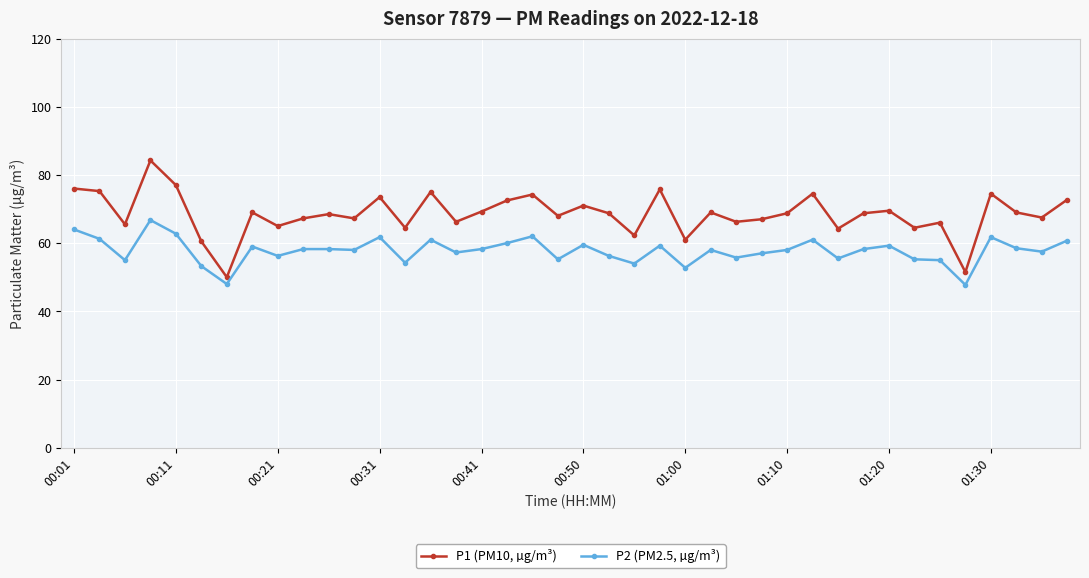

List the series in order of their overall mean, highest first.

P1 (PM10, µg/m³), P2 (PM2.5, µg/m³)